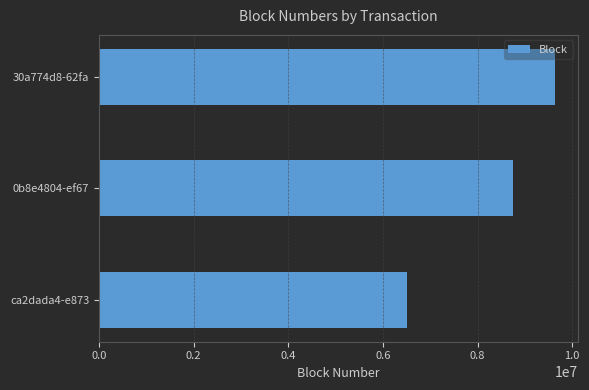

What is the change in value from ca2dada4-e873 to 30a774d8-62fa?

+3134262